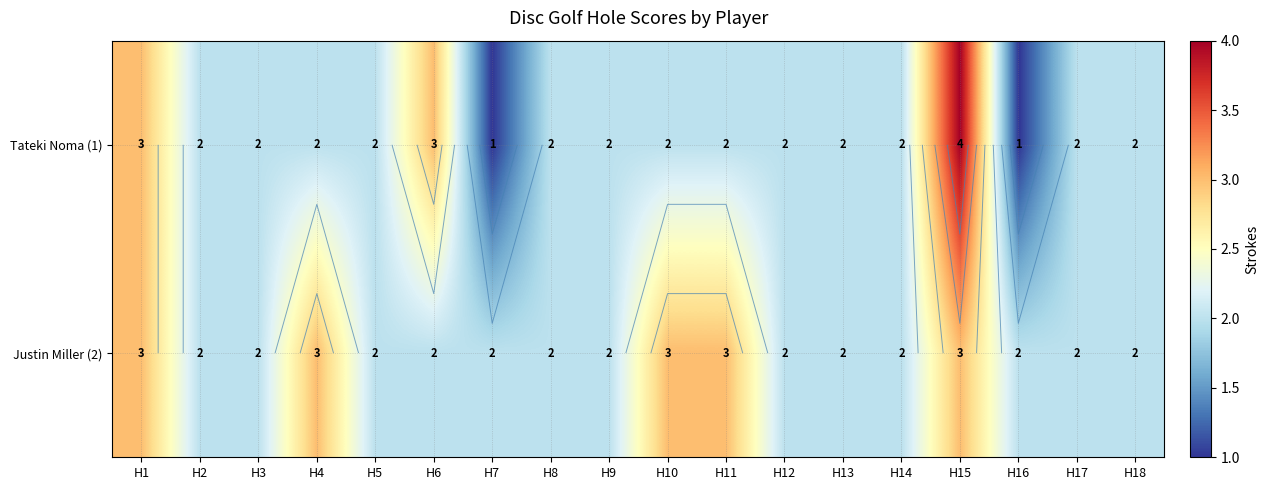

Between H17 and H3, which is larger?

H17